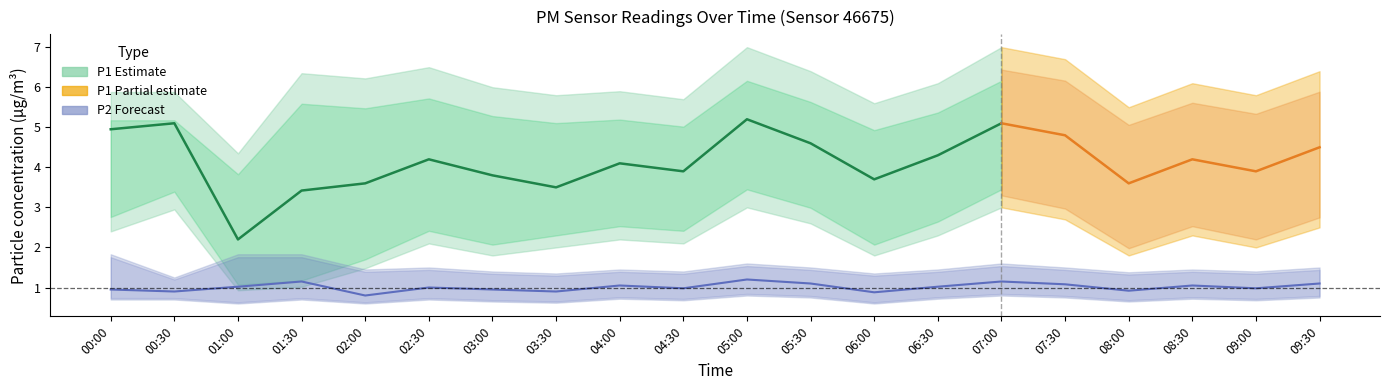

Where is the first local minimum?

01:00